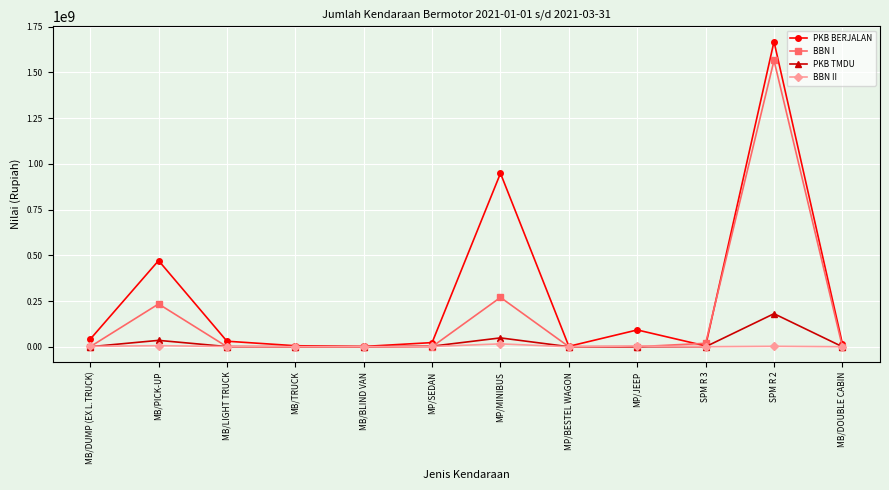

Is the value of BBN I at SPM R 3 greater than the value of PKB TMDU at MP/JEEP?

Yes